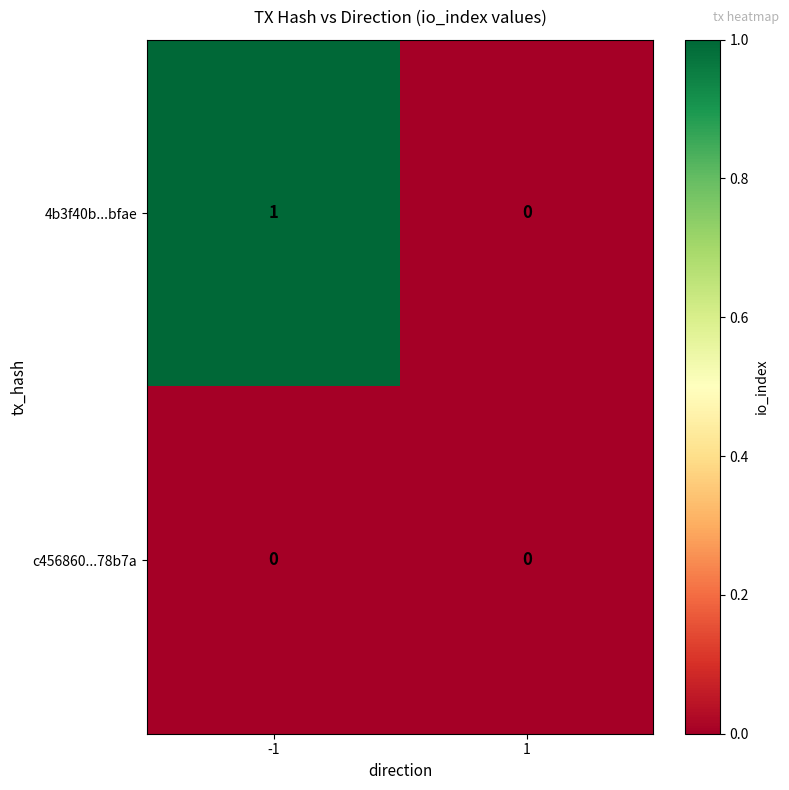

Between -1 and 1, which series saw the biggest shift?

4b3f40b...bfae